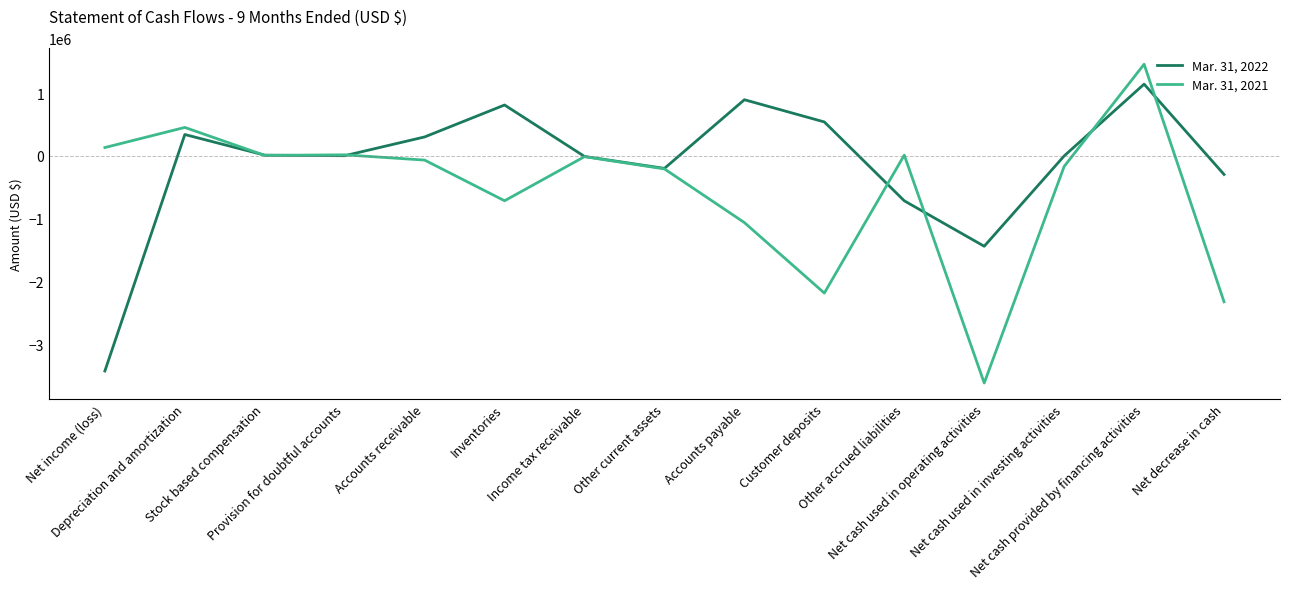

What is the greatest value displayed?

1461180